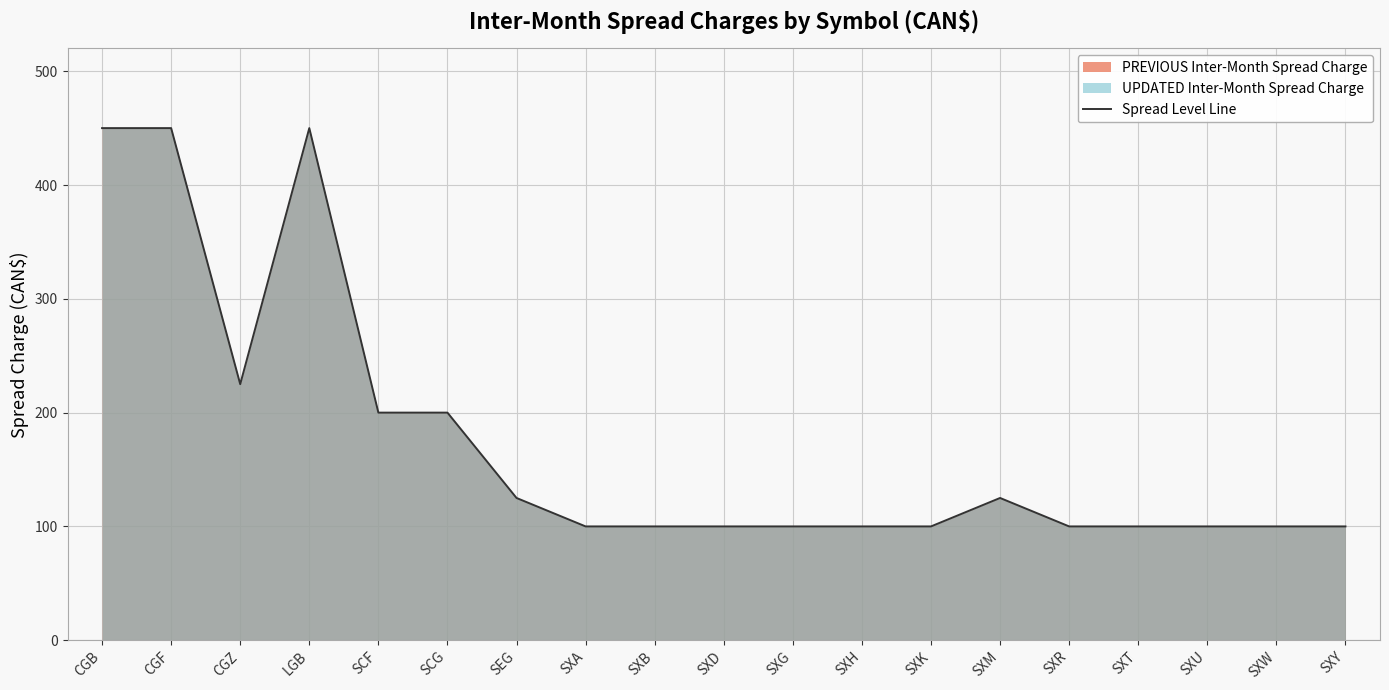

What is the label of the 4th point from the right?

SXT